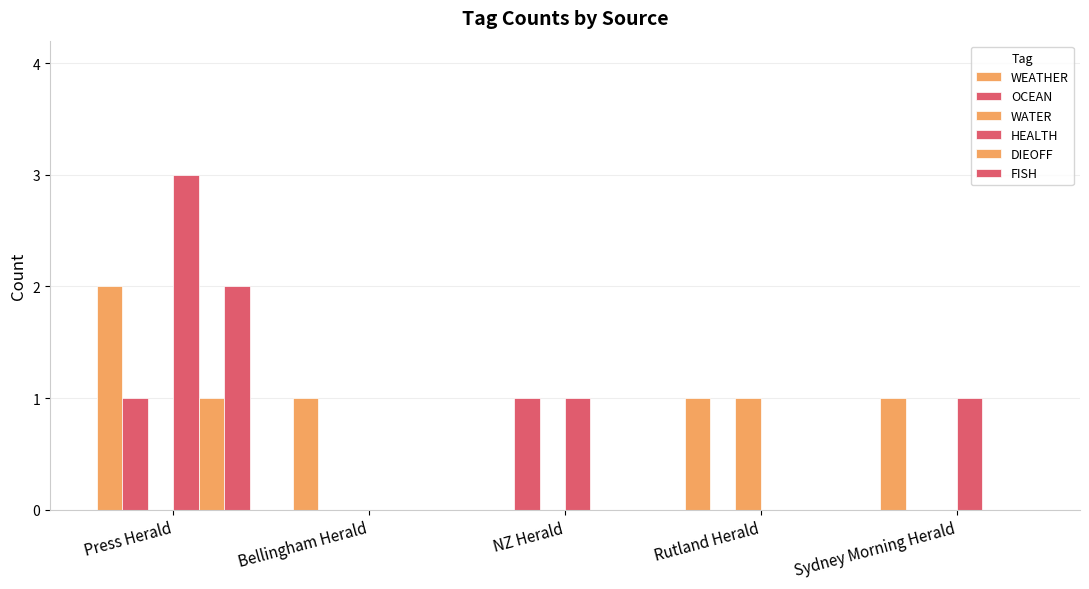

At which label does HEALTH reach its peak?

Press Herald